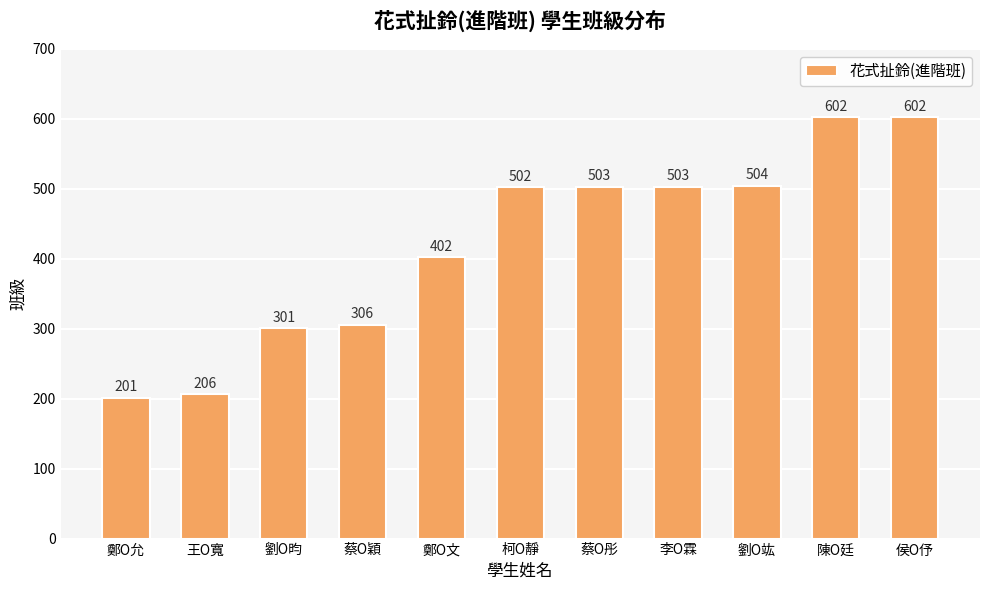

What is the sum of all values?

4632